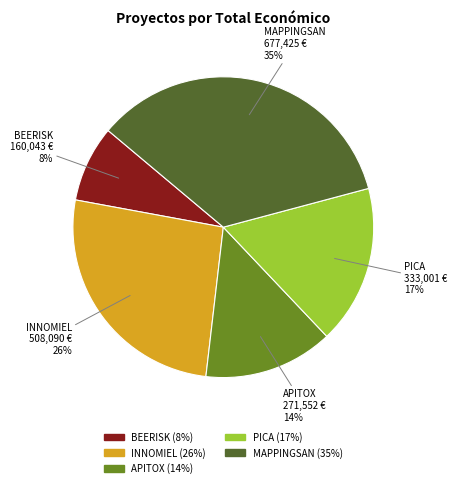

Between INNOMIEL and APITOX, which is larger?

INNOMIEL